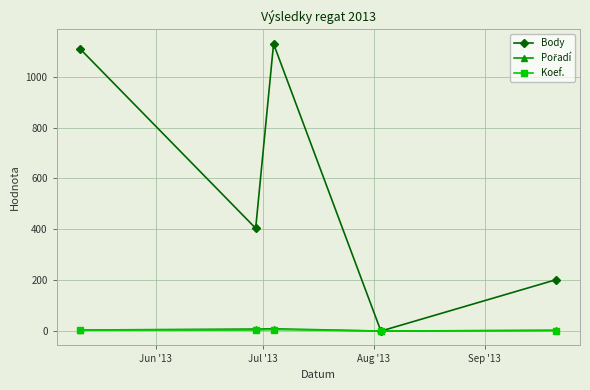

Which series has the widest spread of values?

Body